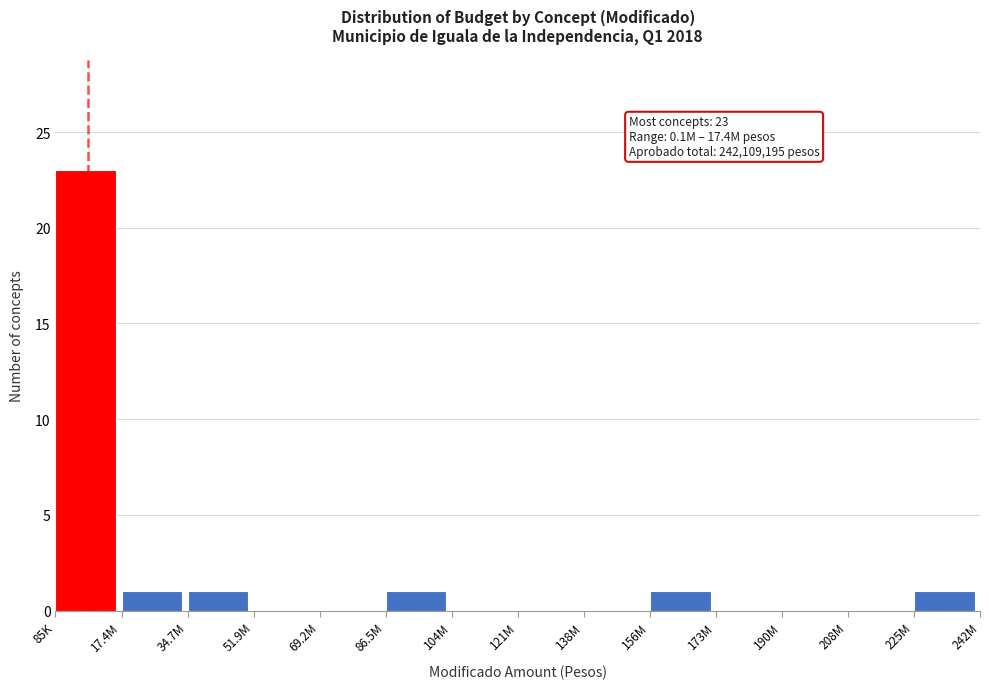

Reading left to right, transcribe all the data shown in this chart.

85K=23	17.4M=1	34.7M=1	51.9M=0	69.2M=0	86.5M=1	104M=0	121M=0	138M=0	156M=1	173M=0	190M=0	208M=0	225M=1